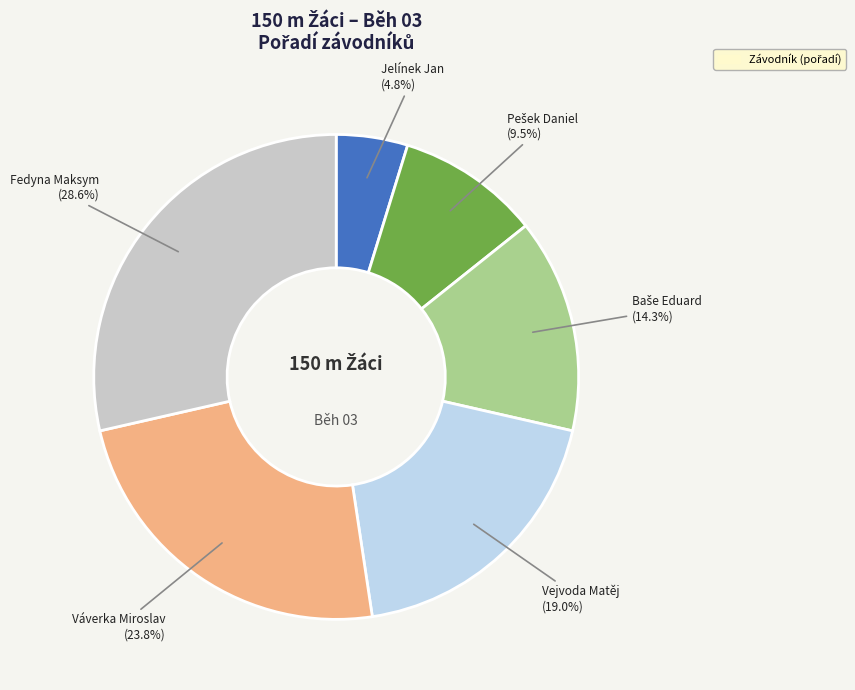

What is the ratio of the value at Fedyna Maksym (28.6%) to the value at Vejvoda Matěj (19.0%)?

1.5